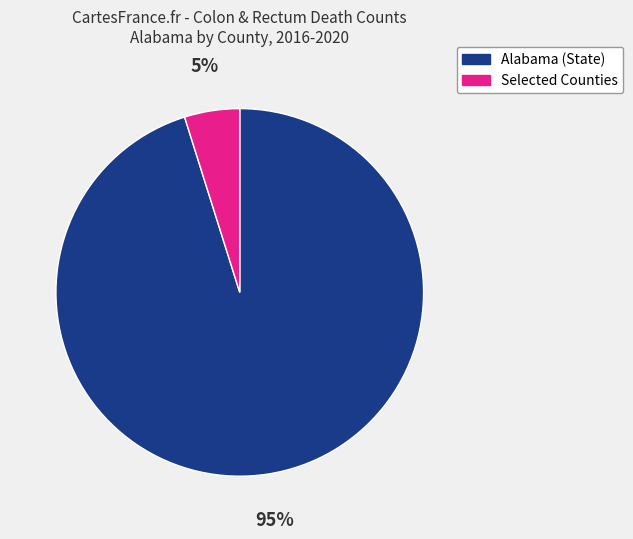

To the nearest percent, what percentage of the pie is Selected Counties?

5%